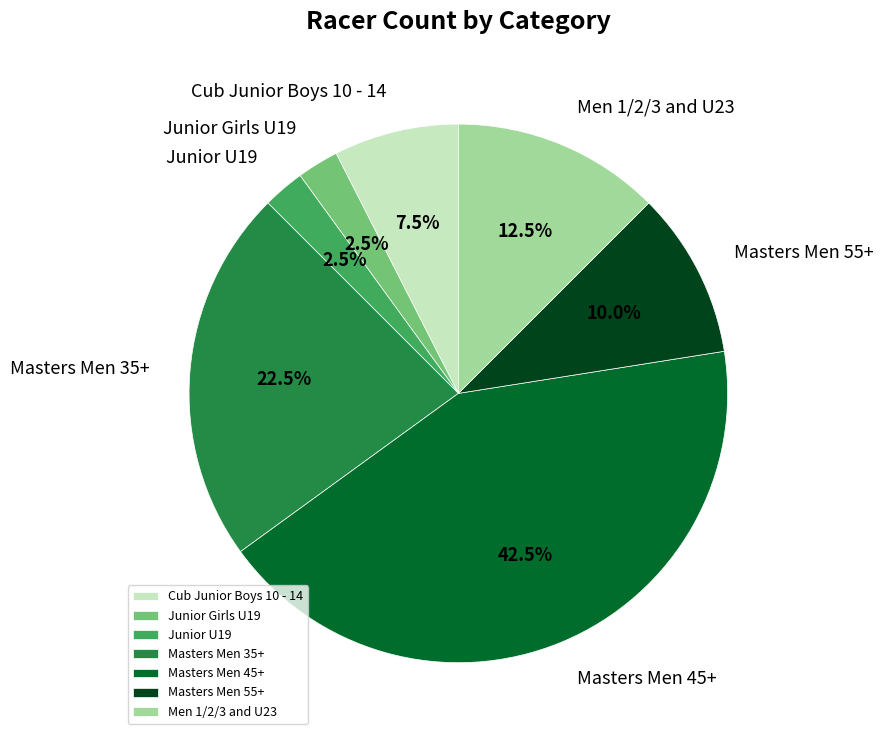

Does Men 1/2/3 and U23 account for over 50% of the chart?

No